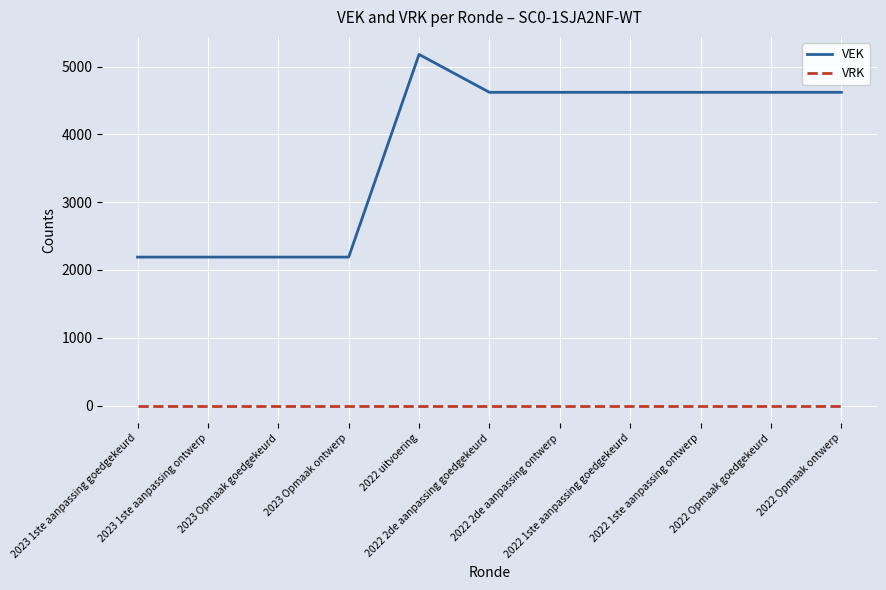

How many values in the VEK series are below 4621?

4